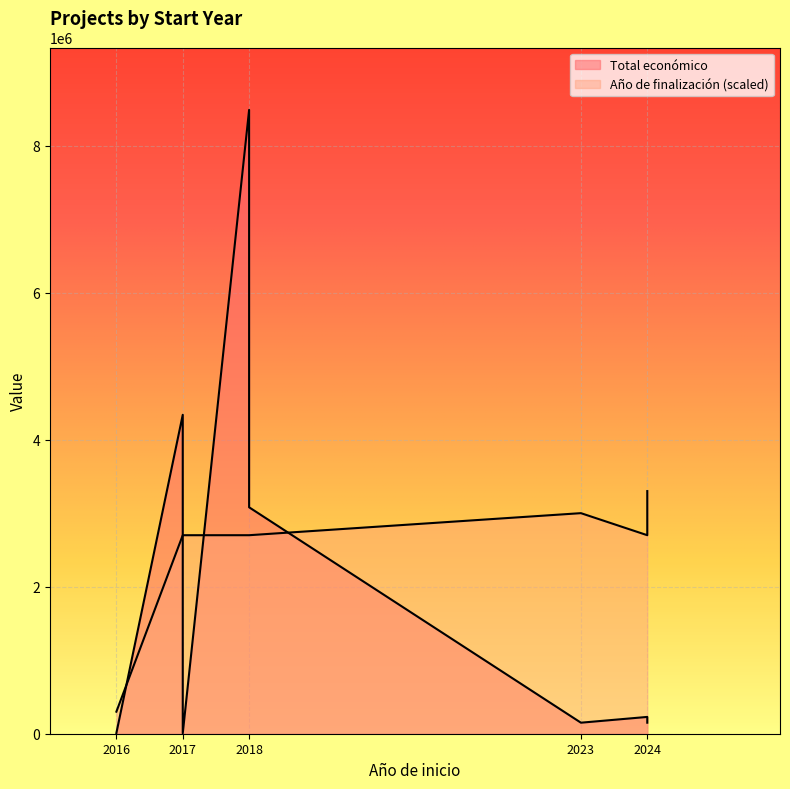

True or false: Total económico and Año de finalización cross at least once.

False